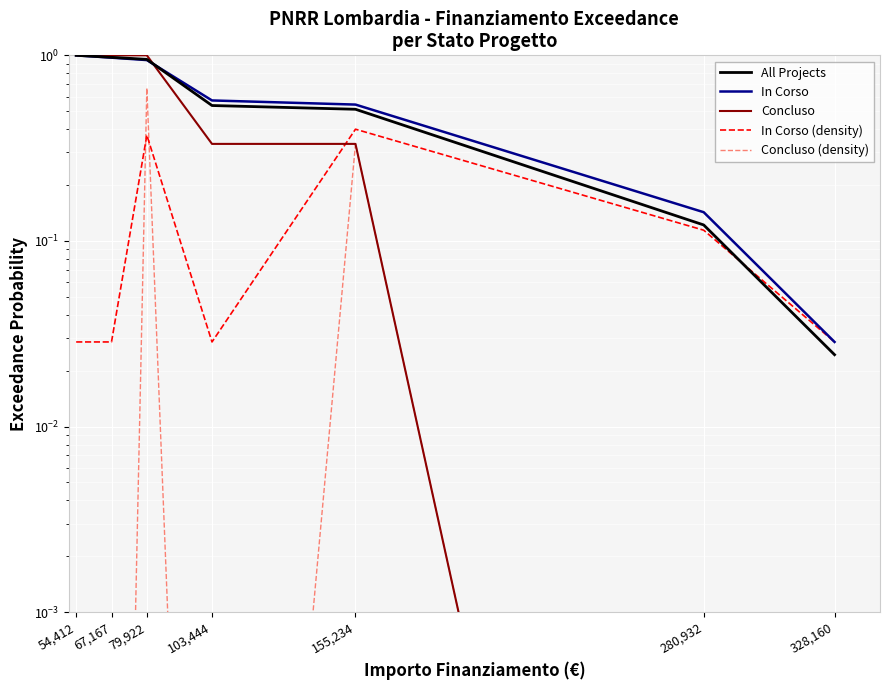

What are all the series names shown in the legend?

All Projects, In Corso, Concluso, In Corso (density), Concluso (density)